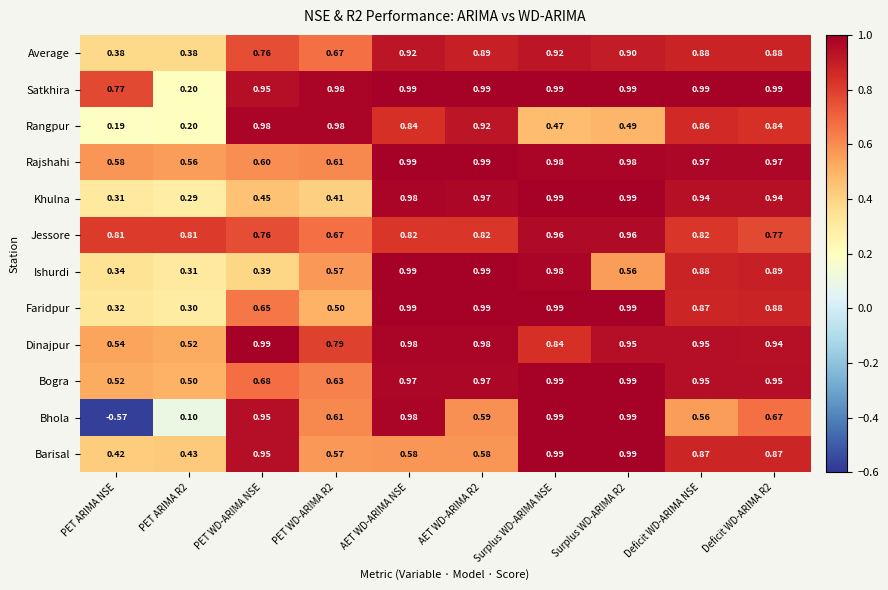

At which category is the sum across all series the highest?

Surplus WD-ARIMA NSE